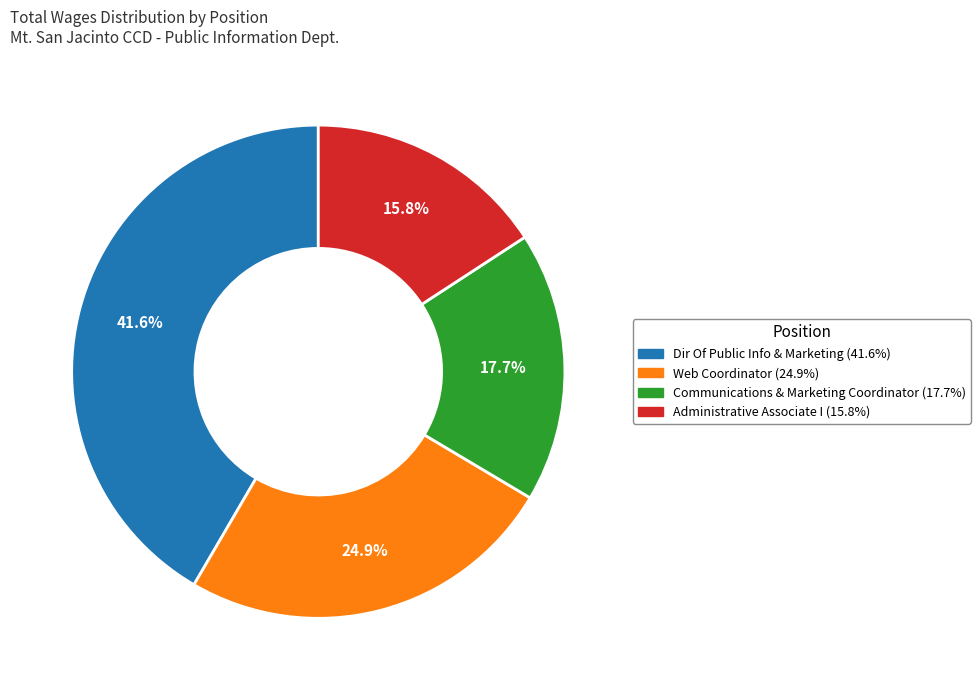

To the nearest percent, what is the difference between the largest and smallest slice percentages?

26%